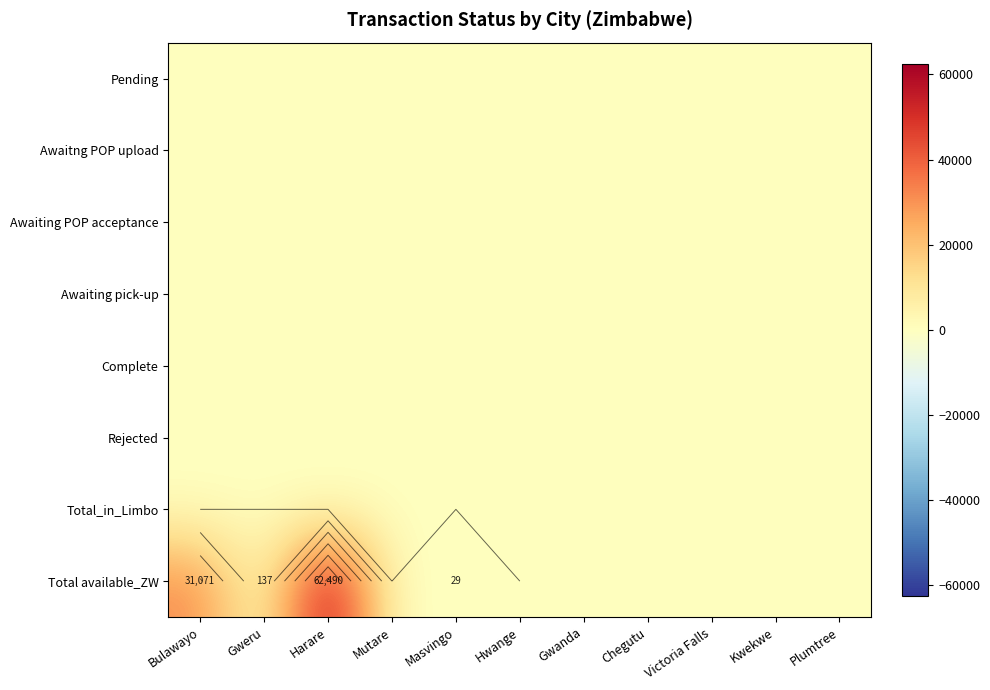

What is the sum of all Total available_ZW values?

93727.7